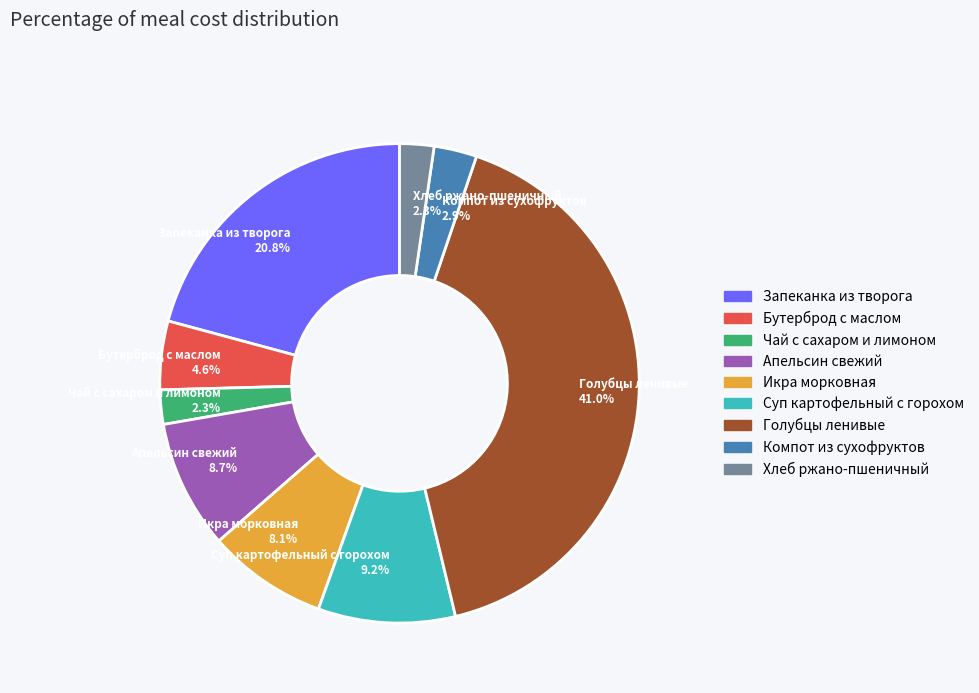

How many slices are in this pie chart?

9